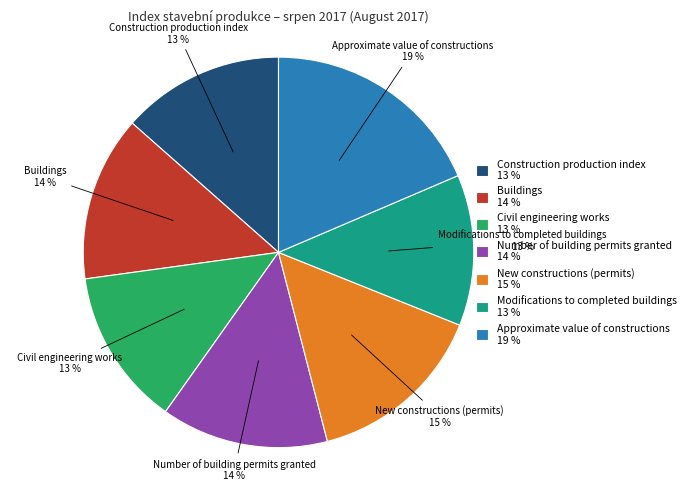

What is the ratio of the value at Number of building permits granted to the value at Buildings?

1.0